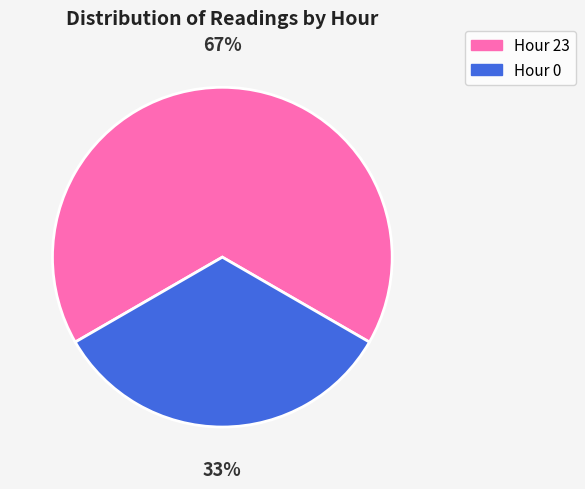

Rank the categories by value from highest to lowest.

Hour 23, Hour 0